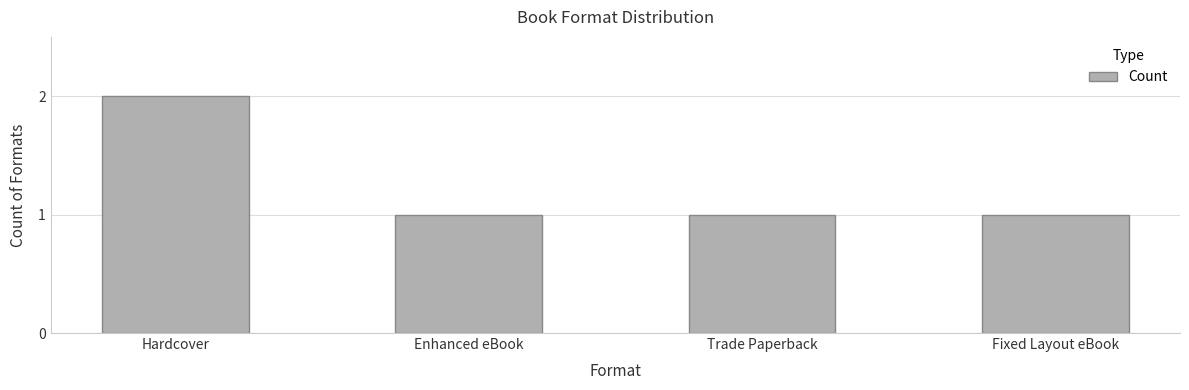

How many data points does each series have?

4